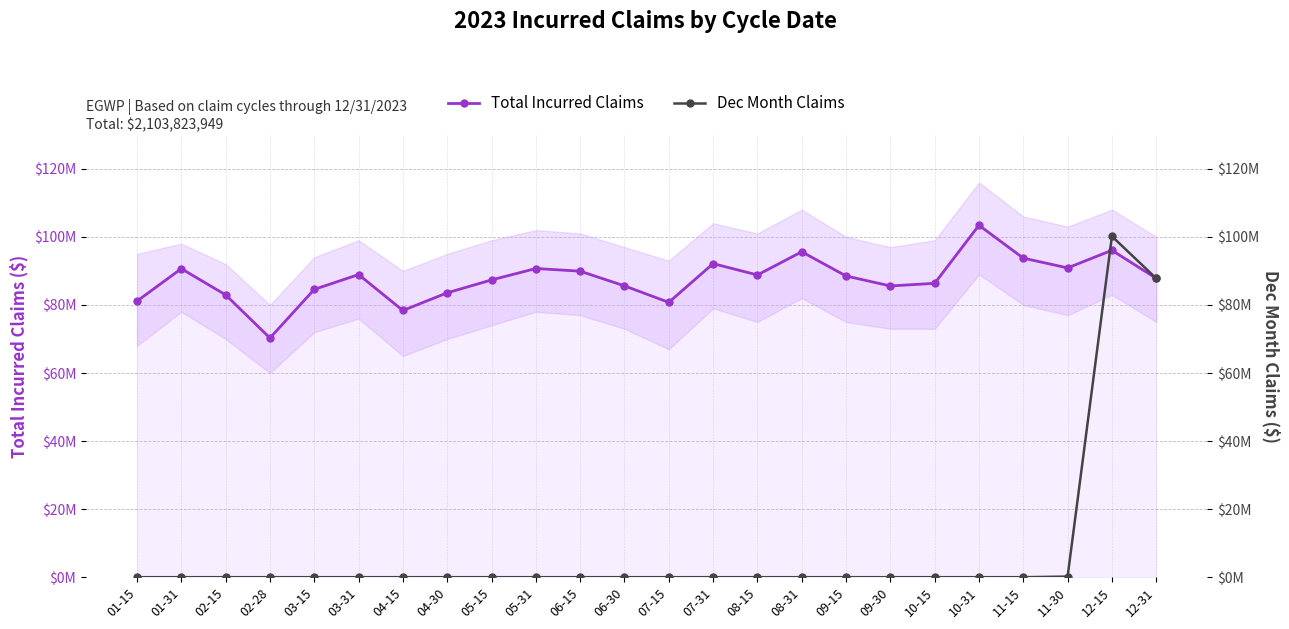

What is the difference between the maximum and second lowest values in the Total Incurred Claims series?

25040291.8